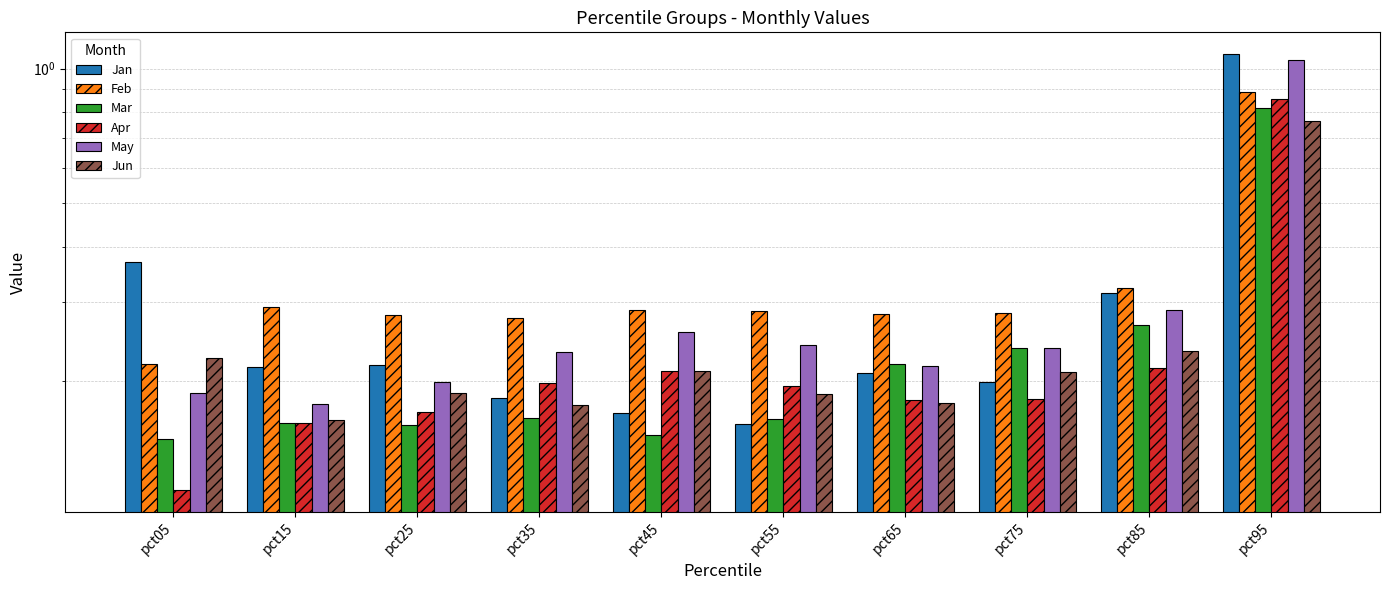

What is the value of the Mar bar at the 5th from the left?

0.2